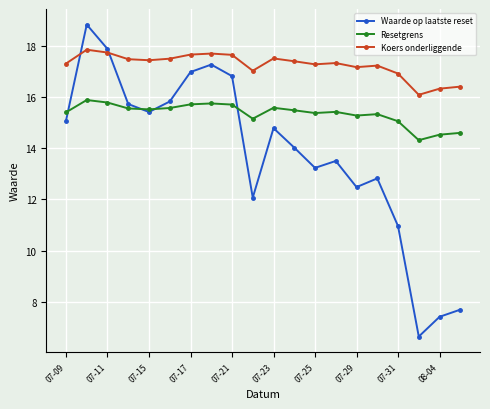

Count the number of categories in the chart.

20